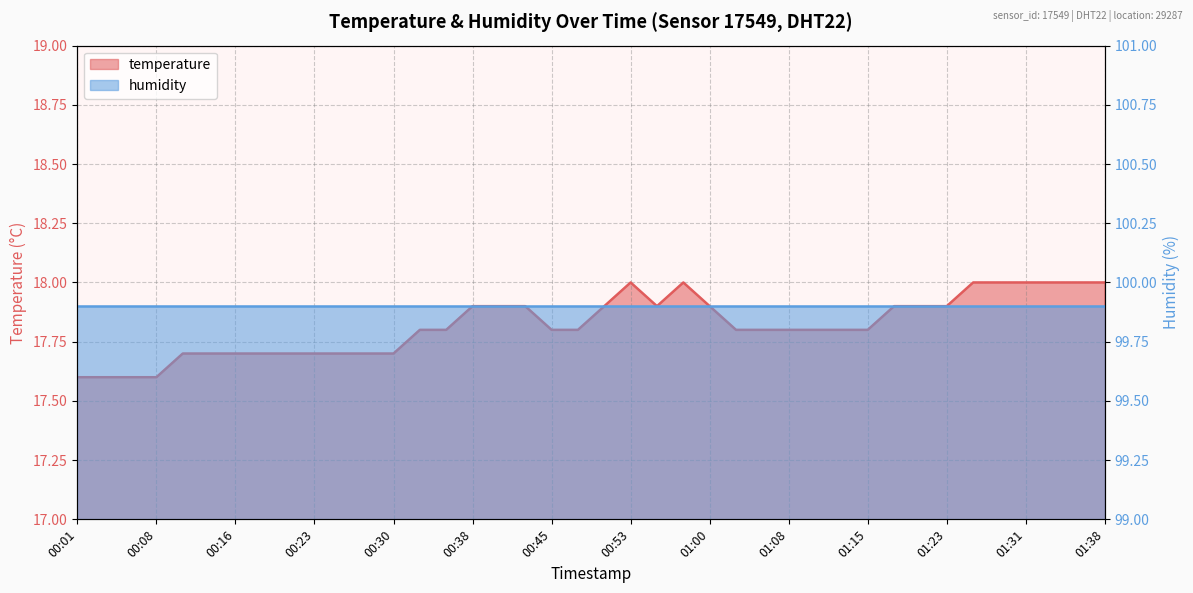

Reading left to right, list all the values displayed in this chart.

00:01=17.6	00:03=17.6	00:06=17.6	00:08=17.6	00:11=17.7	00:13=17.7	00:16=17.7	00:18=17.7	00:21=17.7	00:23=17.7	00:26=17.7	00:28=17.7	00:30=17.7	00:33=17.8	00:35=17.8	00:38=17.9	00:40=17.9	00:43=17.9	00:45=17.8	00:48=17.8	00:50=17.9	00:53=18.0	00:55=17.9	00:58=18.0	01:00=17.9	01:02=17.8	01:05=17.8	01:08=17.8	01:10=17.8	01:13=17.8	01:15=17.8	01:18=17.9	01:20=17.9	01:23=17.9	01:25=18.0	01:28=18.0	01:31=18.0	01:33=18.0	01:36=18.0	01:38=18.0